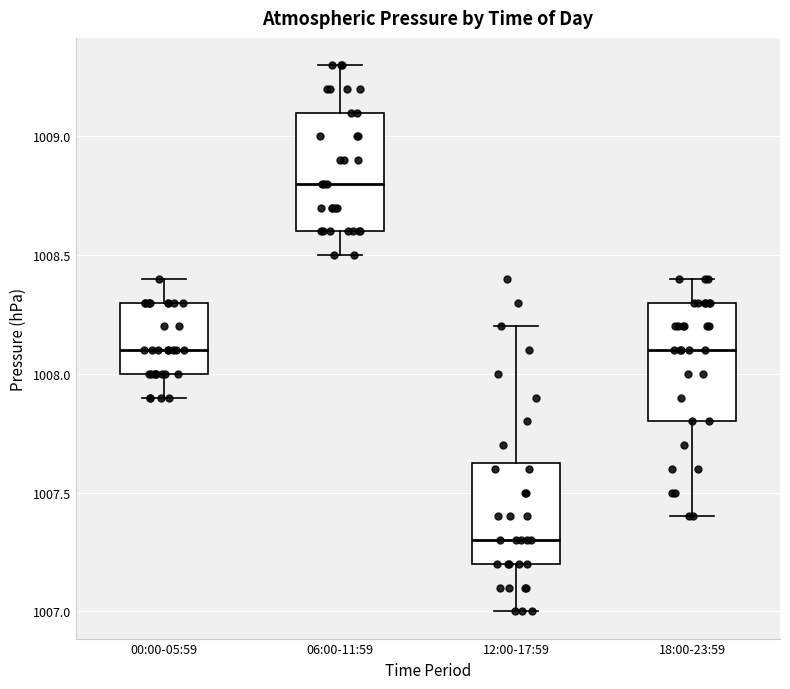

Reading left to right, transcribe this box plot: for each box, give where its median line is, the range the box spans, and where its two whiskers end, as read against the y-axis. The values are not printed on the chart, so give them approximately, as read against the axis.

00:00-05:59: median 1008.10, box 1008.00 to 1008.30, whiskers 1007.90 to 1008.40
06:00-11:59: median 1008.80, box 1008.60 to 1009.10, whiskers 1008.50 to 1009.30
12:00-17:59: median 1007.30, box 1007.20 to 1007.65, whiskers 1007.00 to 1008.20
18:00-23:59: median 1008.10, box 1007.80 to 1008.30, whiskers 1007.40 to 1008.40